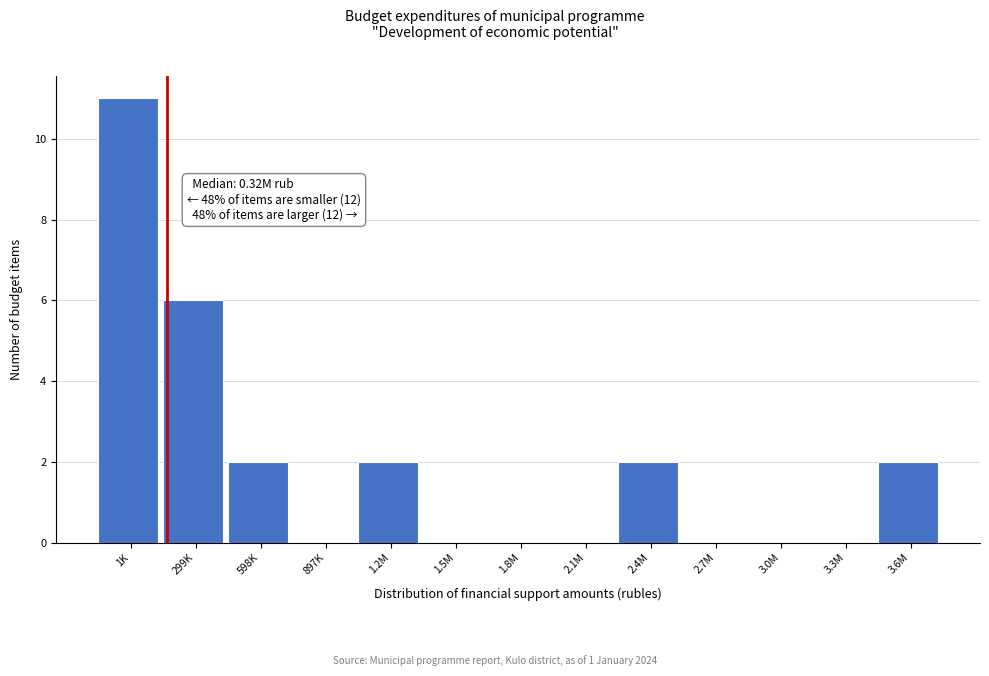

Reading left to right, what are all the values shown in this chart?

1K=11	299K=6	598K=2	897K=0	1.2M=2	1.5M=0	1.8M=0	2.1M=0	2.4M=2	2.7M=0	3.0M=0	3.3M=0	3.6M=2